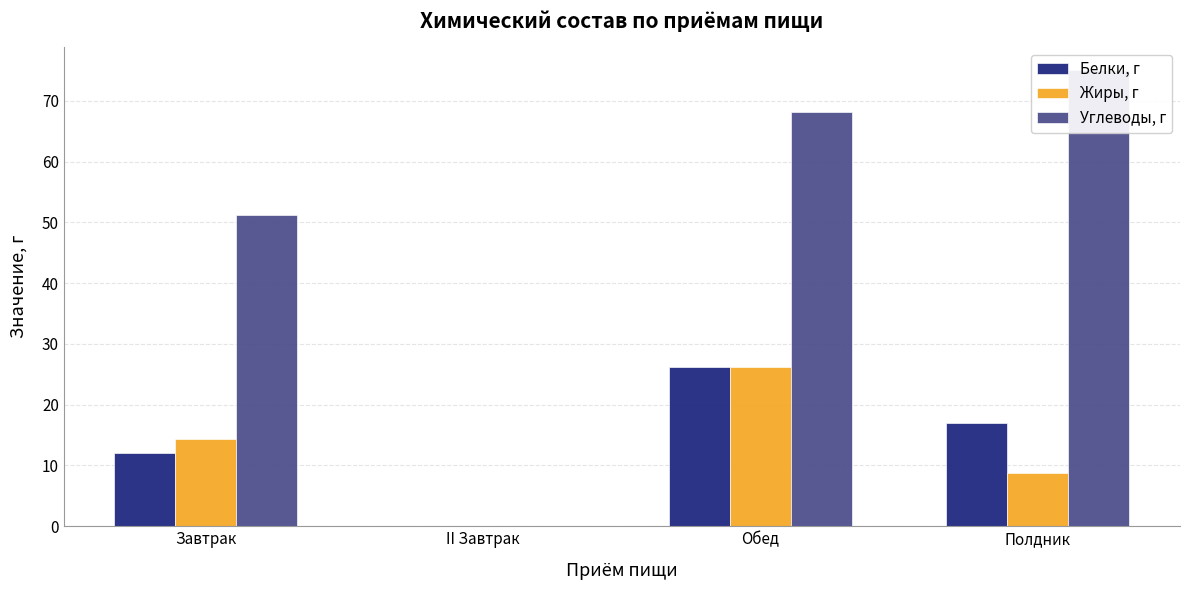

Reading left to right, extract all data points from this chart.

Белки, г: 12.0	0.0	26.1	17.0
Жиры, г: 14.4	0.0	26.2	8.8
Углеводы, г: 51.2	0.0	68.1	75.1